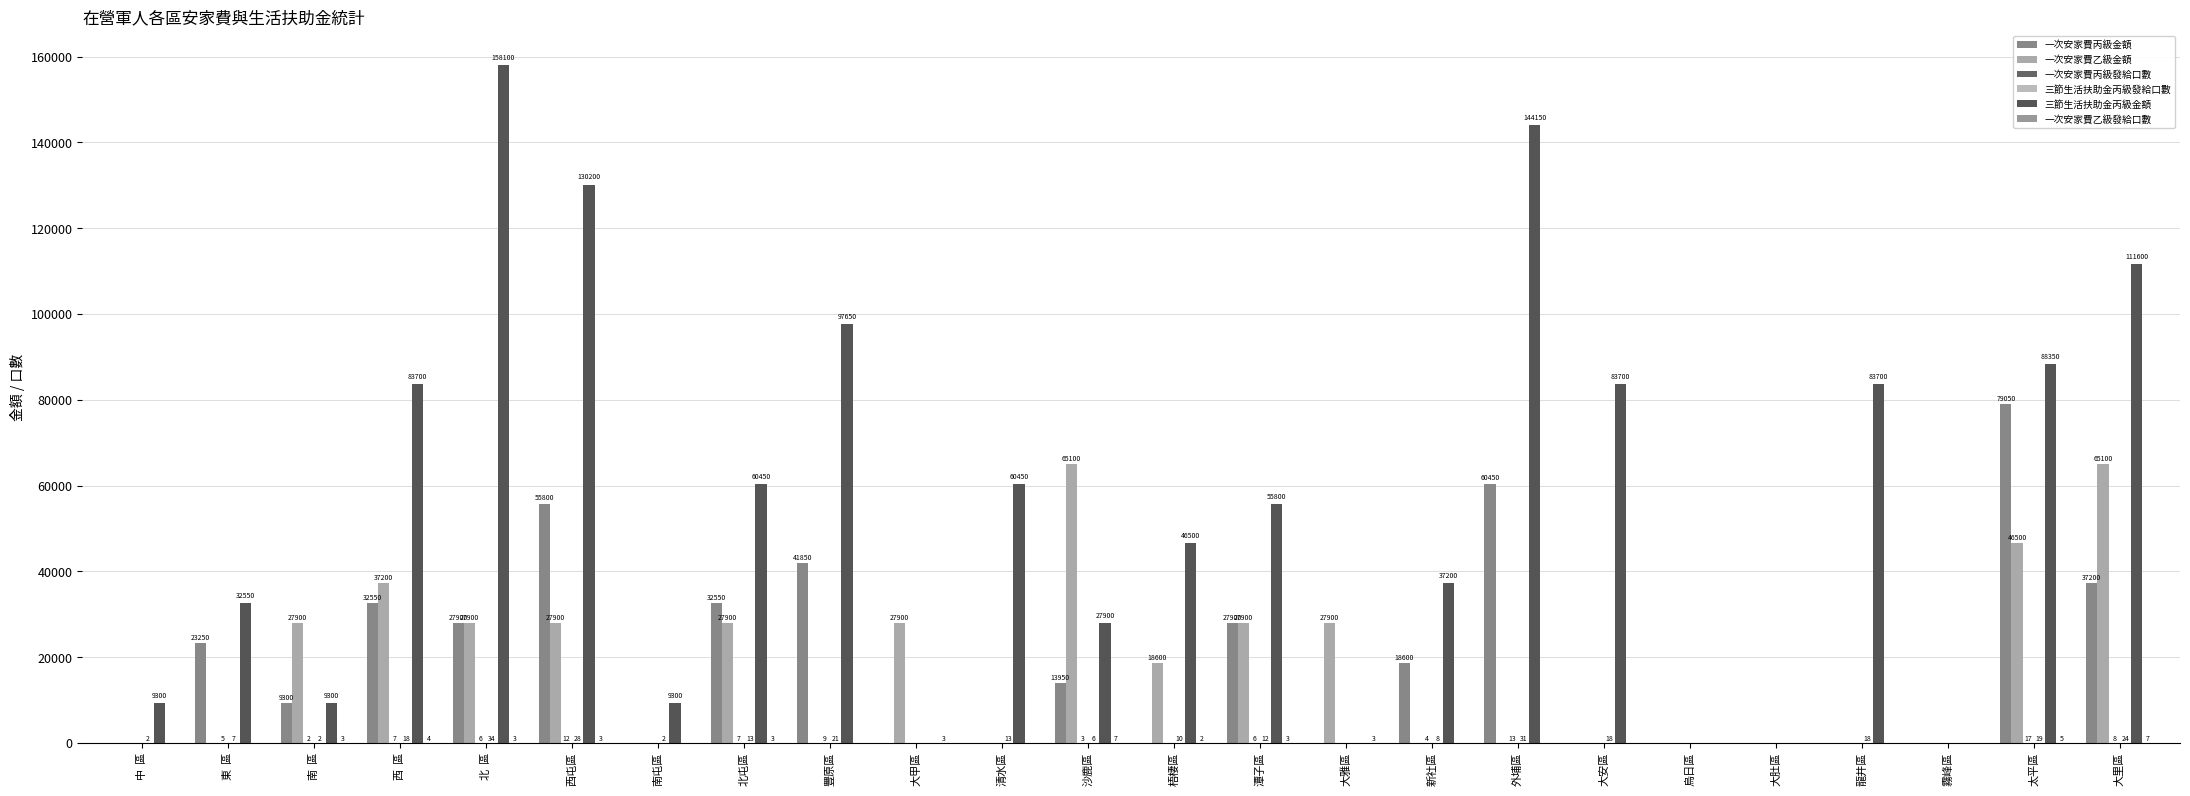

What is the value of the 一次安家費乙級金額 bar at the 6th from the left?

27900